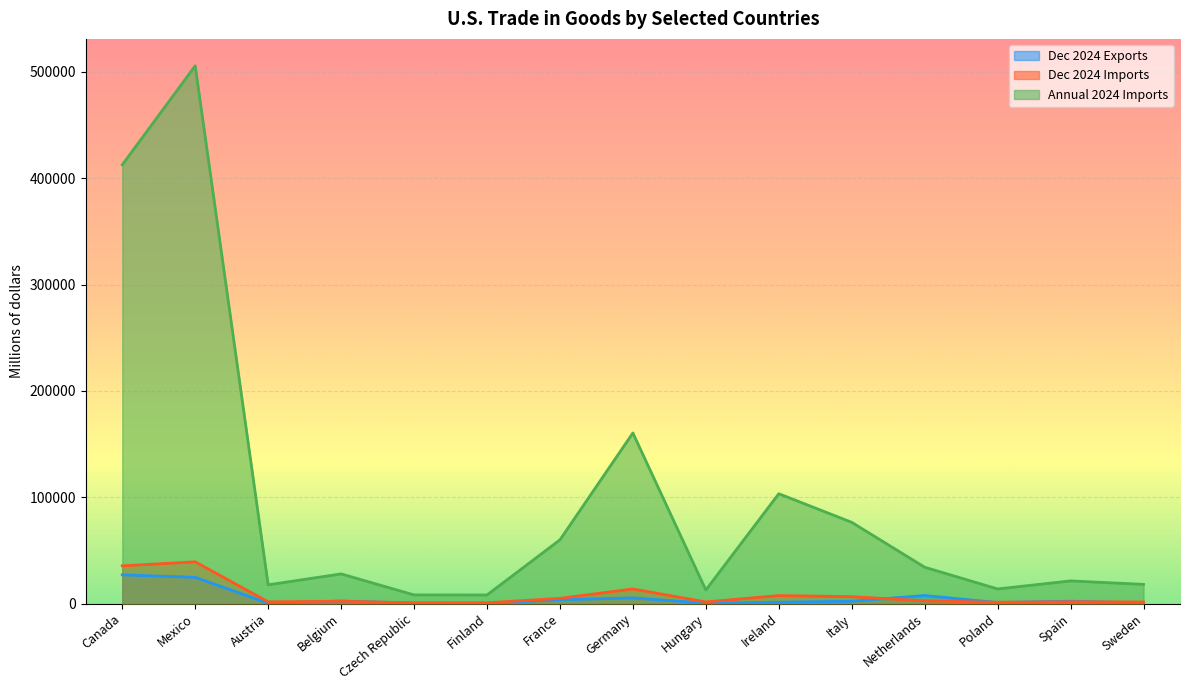

List the labels in order of Annual 2024 Imports value, largest first.

Mexico, Canada, Germany, Ireland, Italy, France, Netherlands, Belgium, Spain, Sweden, Austria, Poland, Hungary, Czech Republic, Finland